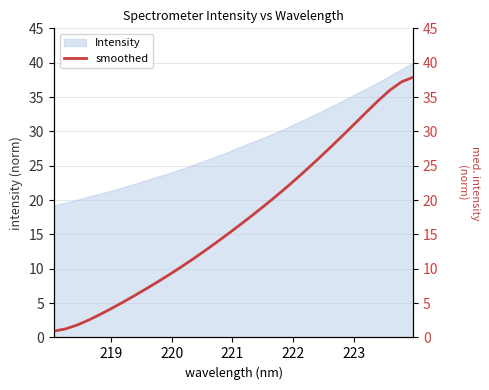

What is the lowest value of the Intensity series?

19.2